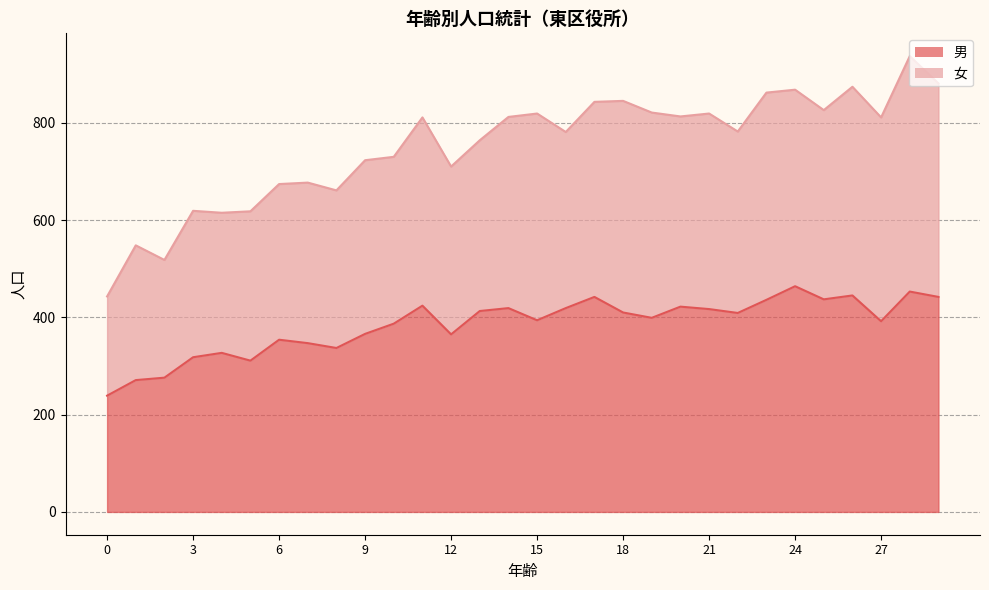

Between 25 and 14, which is larger?

25